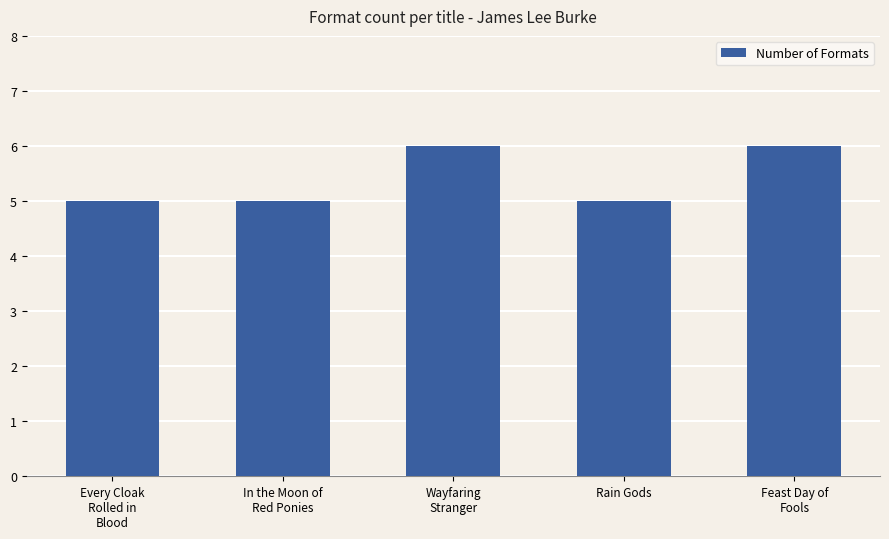

What is the ratio of the value at Wayfaring
Stranger to the value at Every Cloak
Rolled in
Blood?

1.2